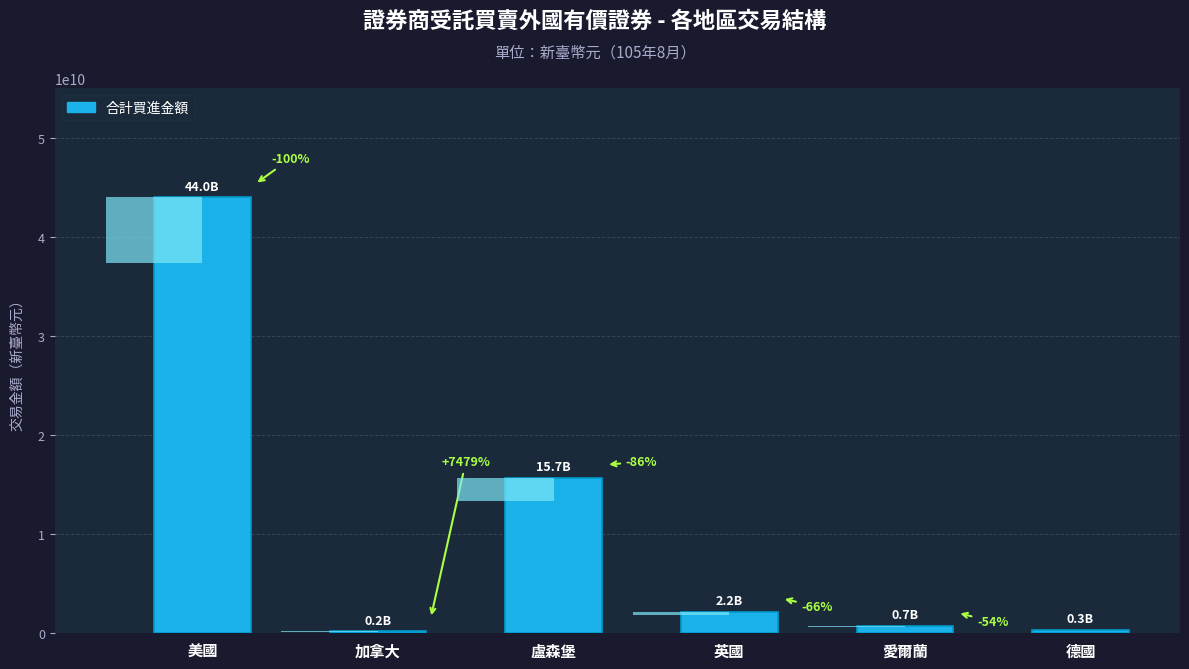

True or false: the data shows 126347859 at 加拿大.

False